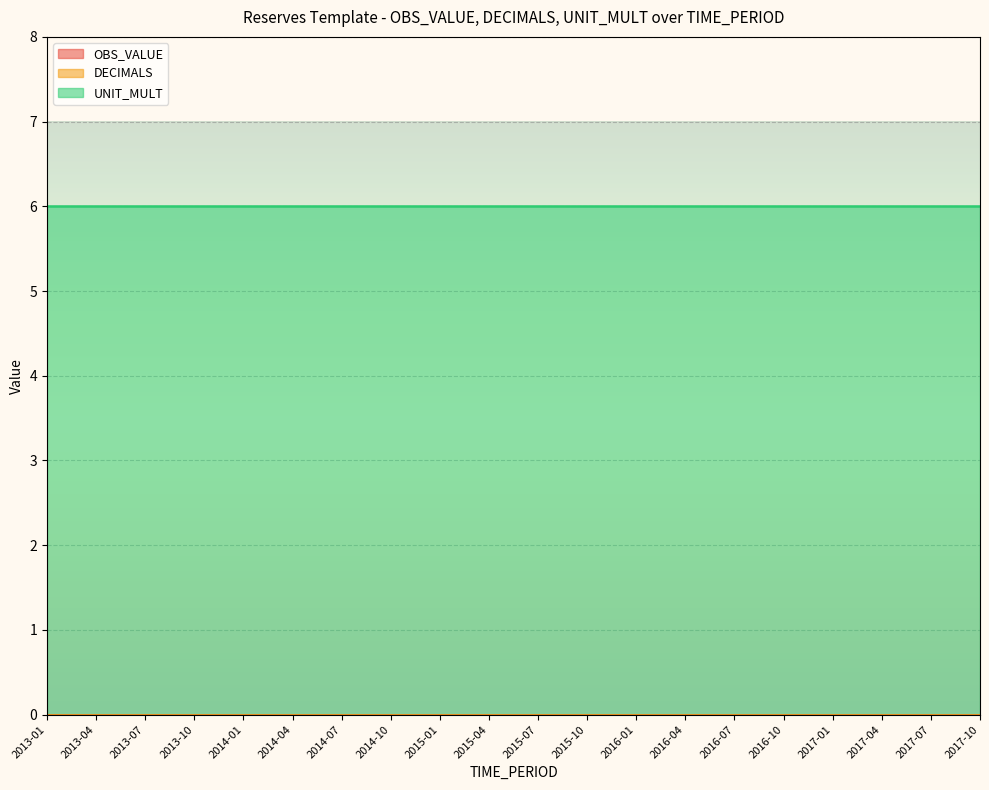

How many series are shown in this chart?

3